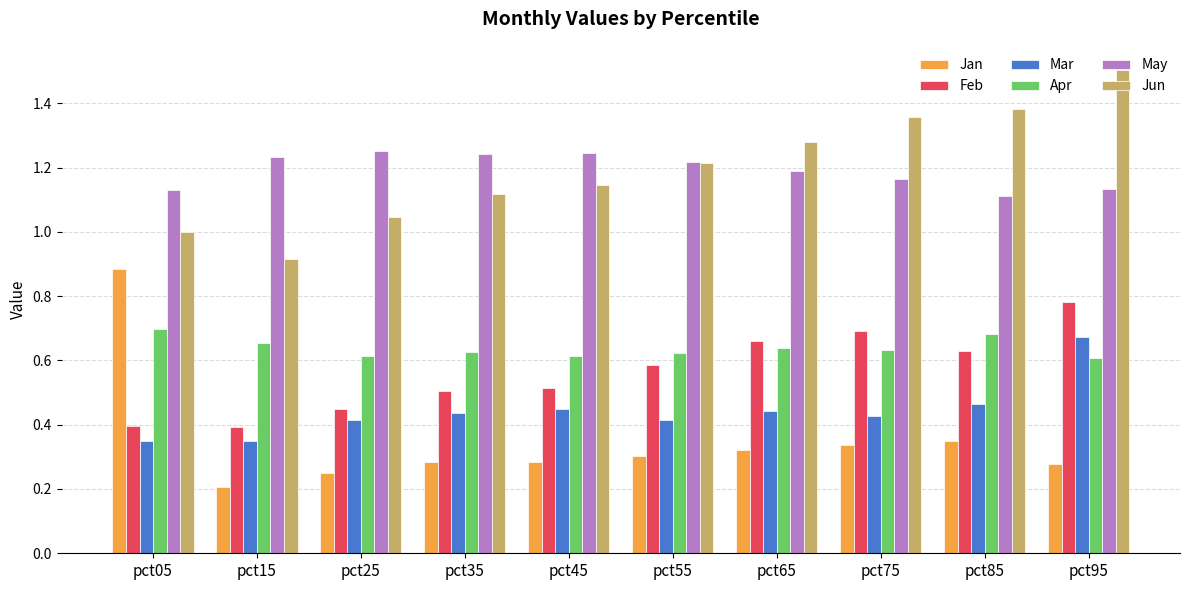

Is the value of Mar at pct45 greater than the value of May at pct35?

No